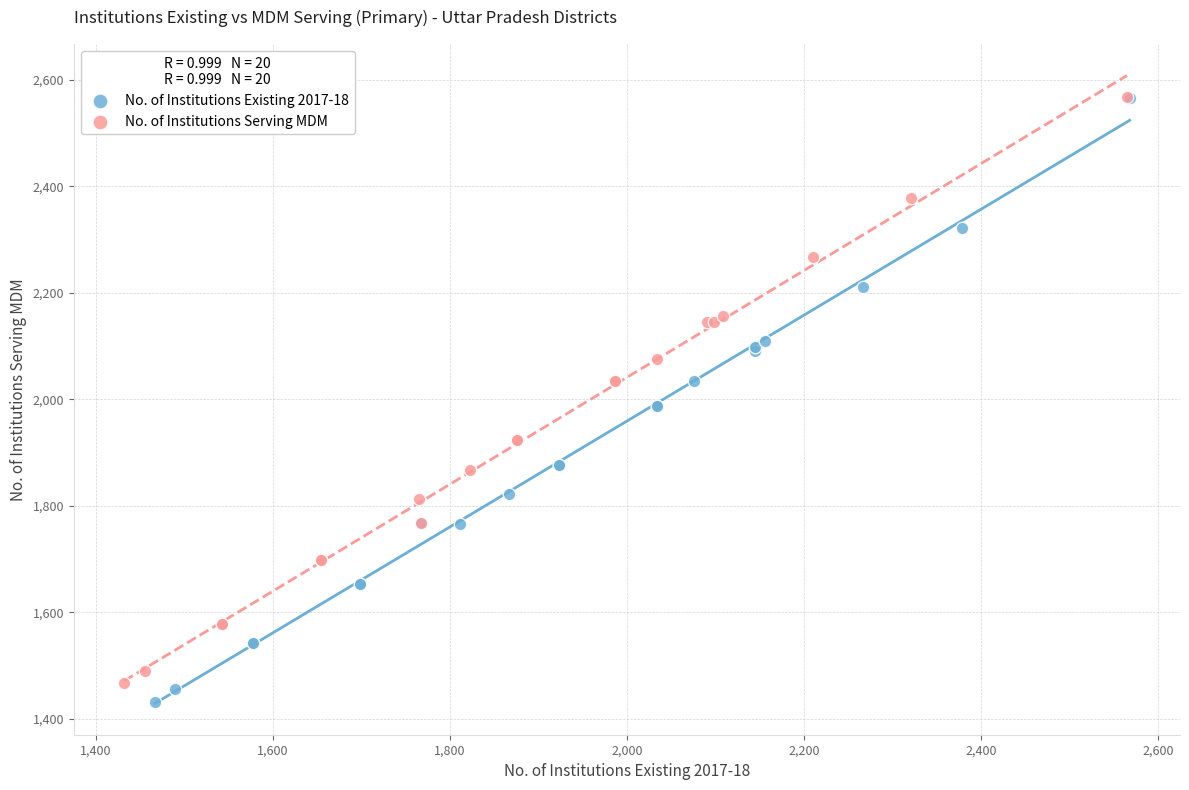

Which series has the widest spread of Y values?

No. of Institutions Existing 2017-18